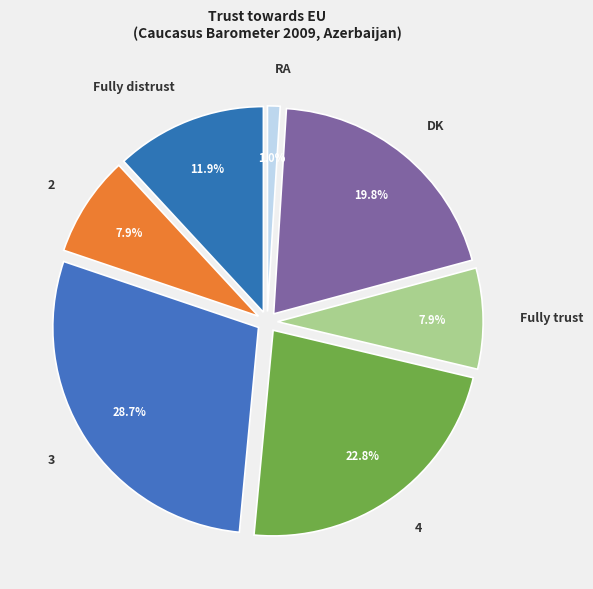

Which has a higher value, RA or 4?

4